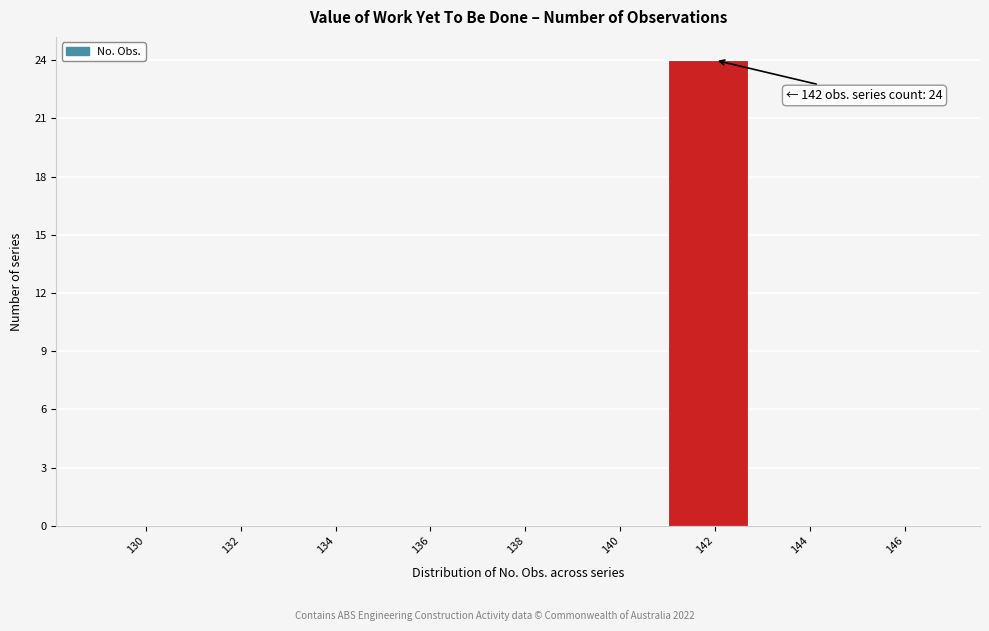

Reading left to right, what are all the values shown in this chart?

130=0	132=0	134=0	136=0	138=0	140=0	142=24	144=0	146=0